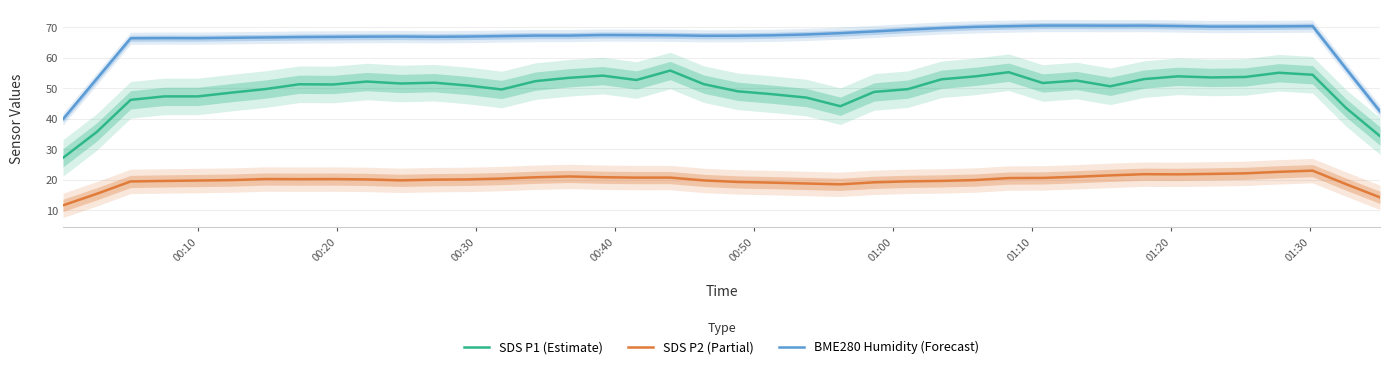

What is the difference between the maximum and second lowest values in the BME280 Humidity (Forecast) series?

28.1